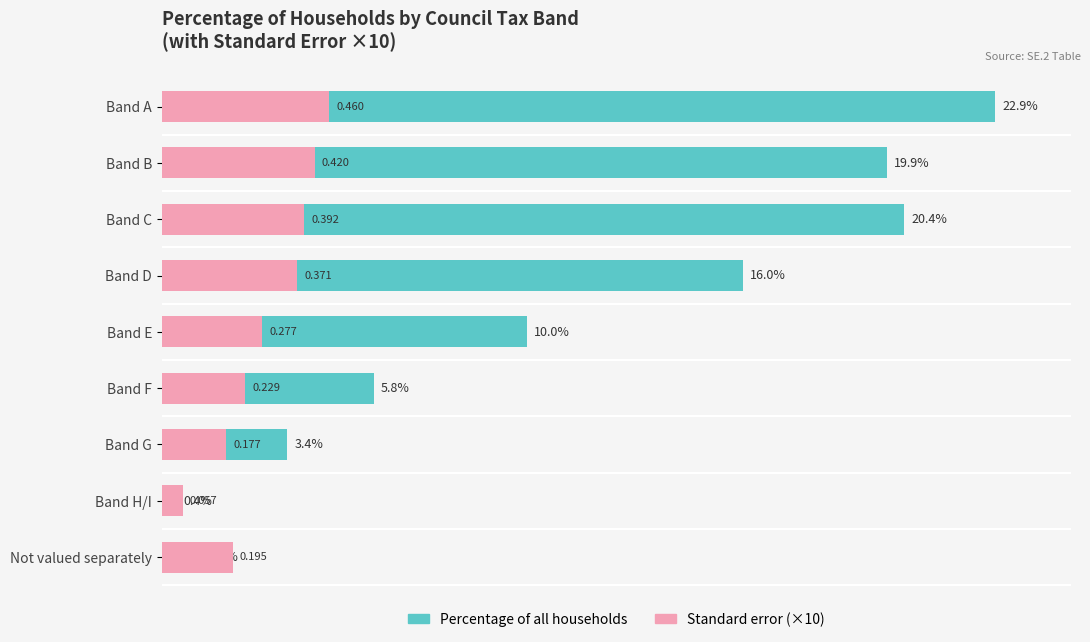

Does the chart contain stacked bars?

No